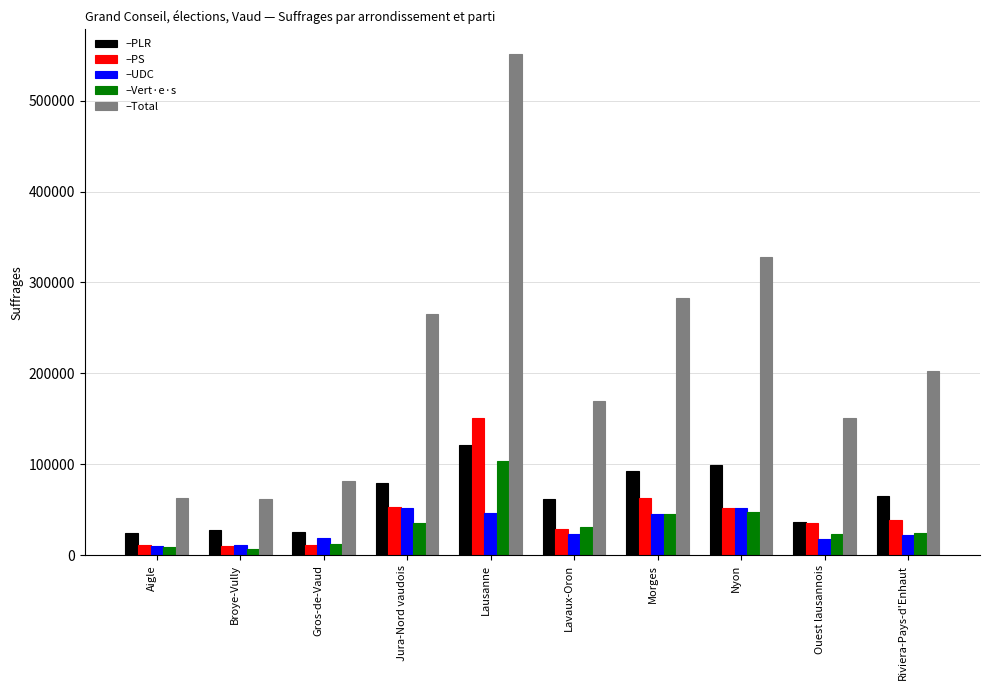

What is the spread (max minus min) of values at Morges?

237915